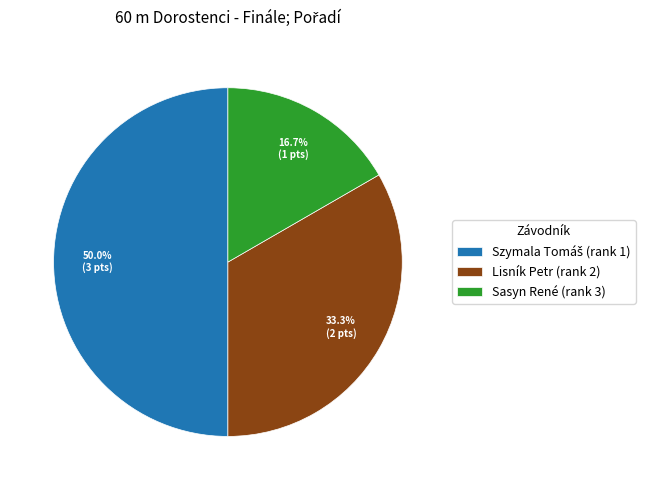

Is Lisník Petr (rank 2) the majority of the pie?

No